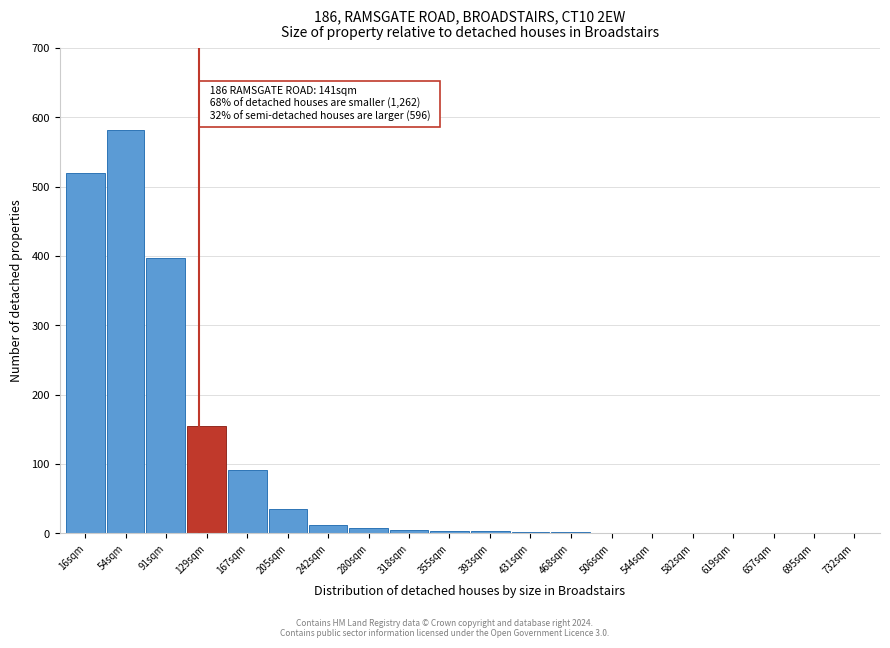

What is the sum of all values?

1818